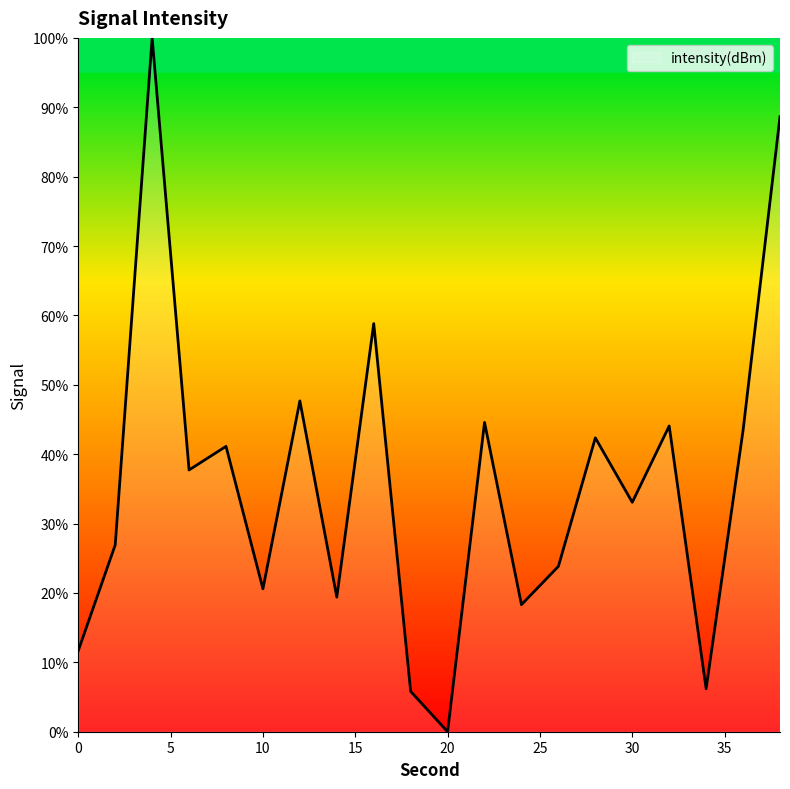

What is the greatest value displayed?

100.0